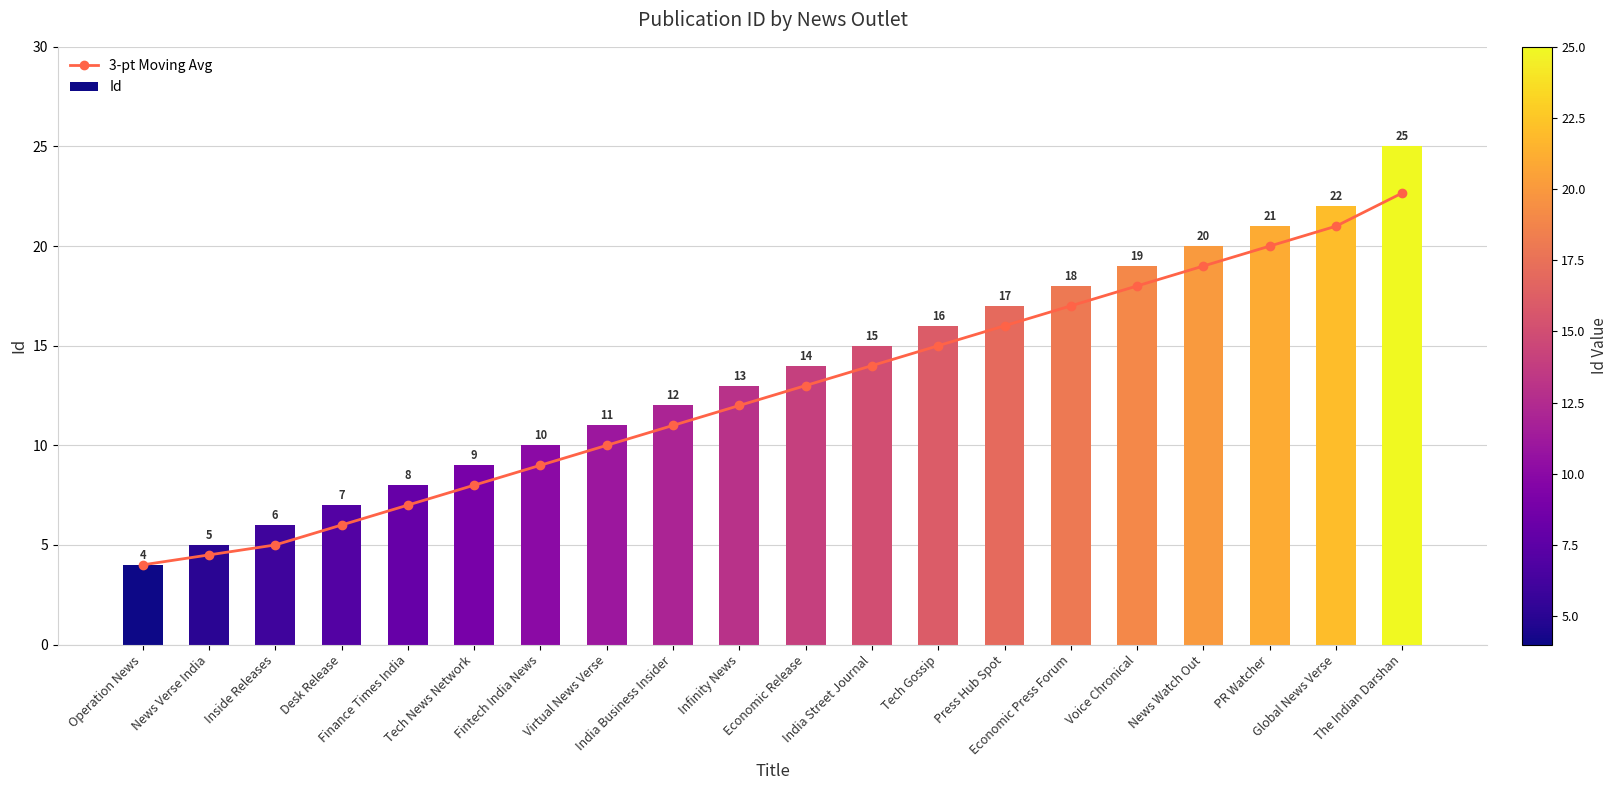

Does the chart contain any negative values?

No